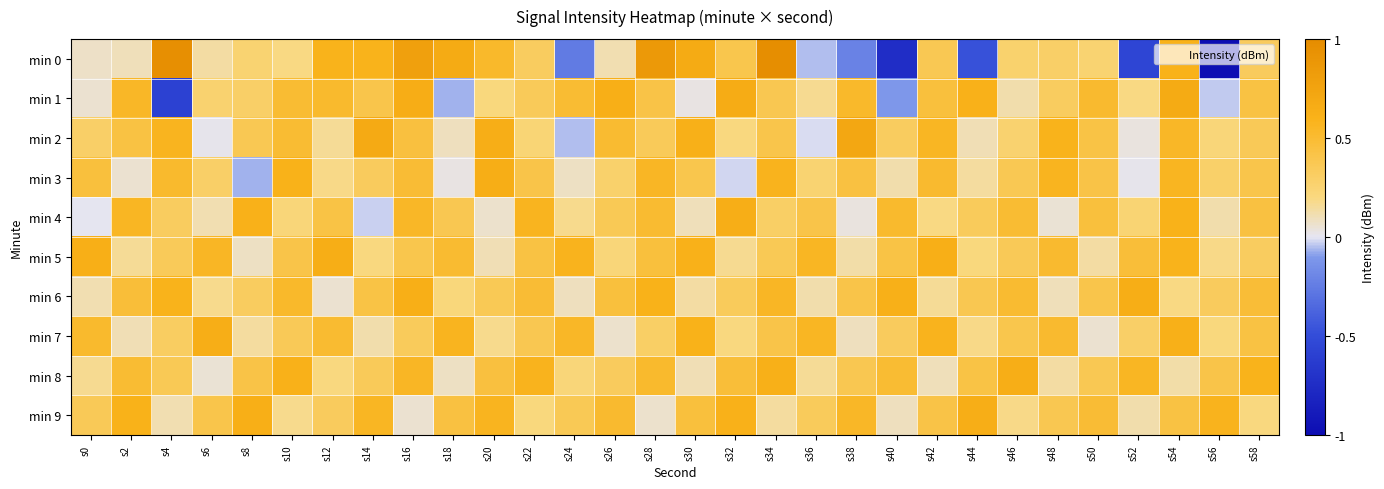

What is the total value across all series at s26?

6.7